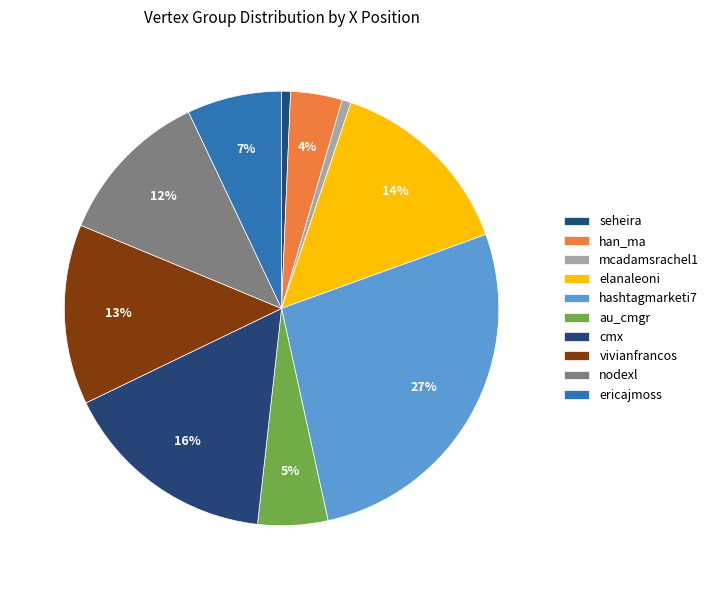

Is it true that vivianfrancos is 23% of the pie?

False